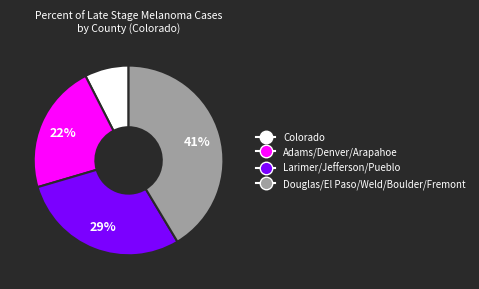

Count the number of slices in the pie.

4